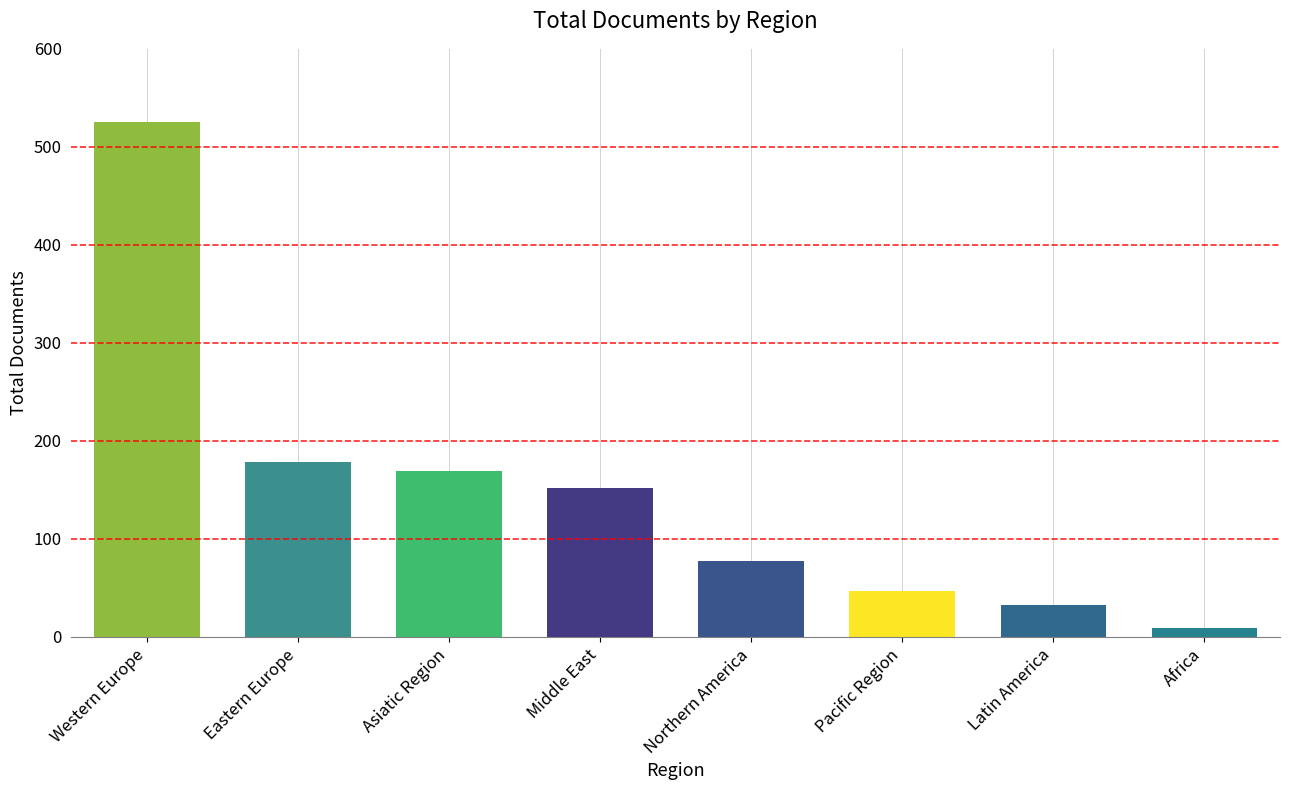

Count the number of categories in the chart.

8